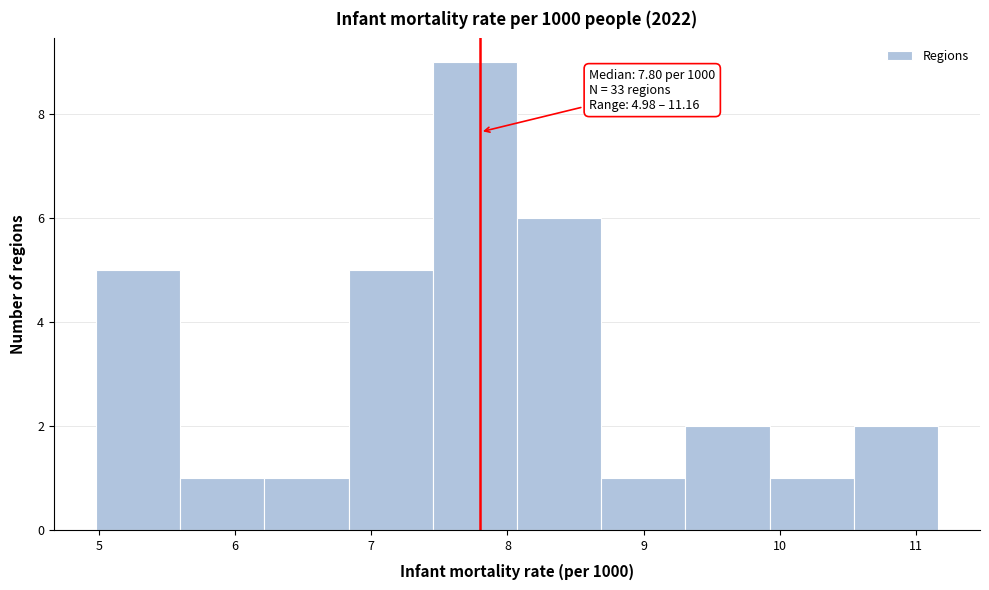

Over which range of the x-axis is the bar tallest?

7.5 to 8.1